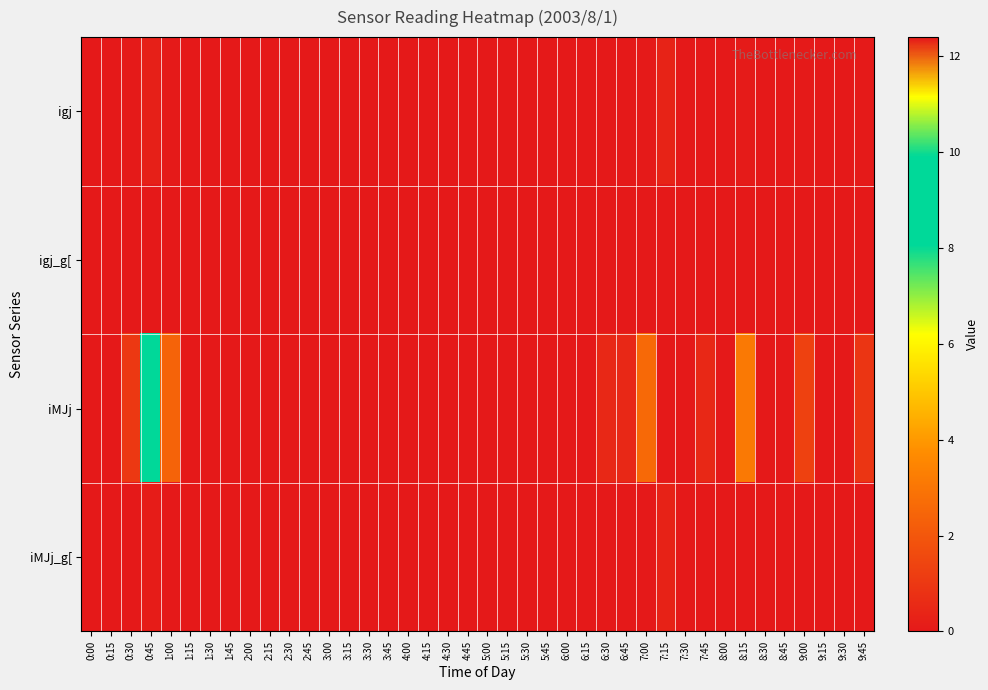

Which label corresponds to the smallest value in the chart?

0:00